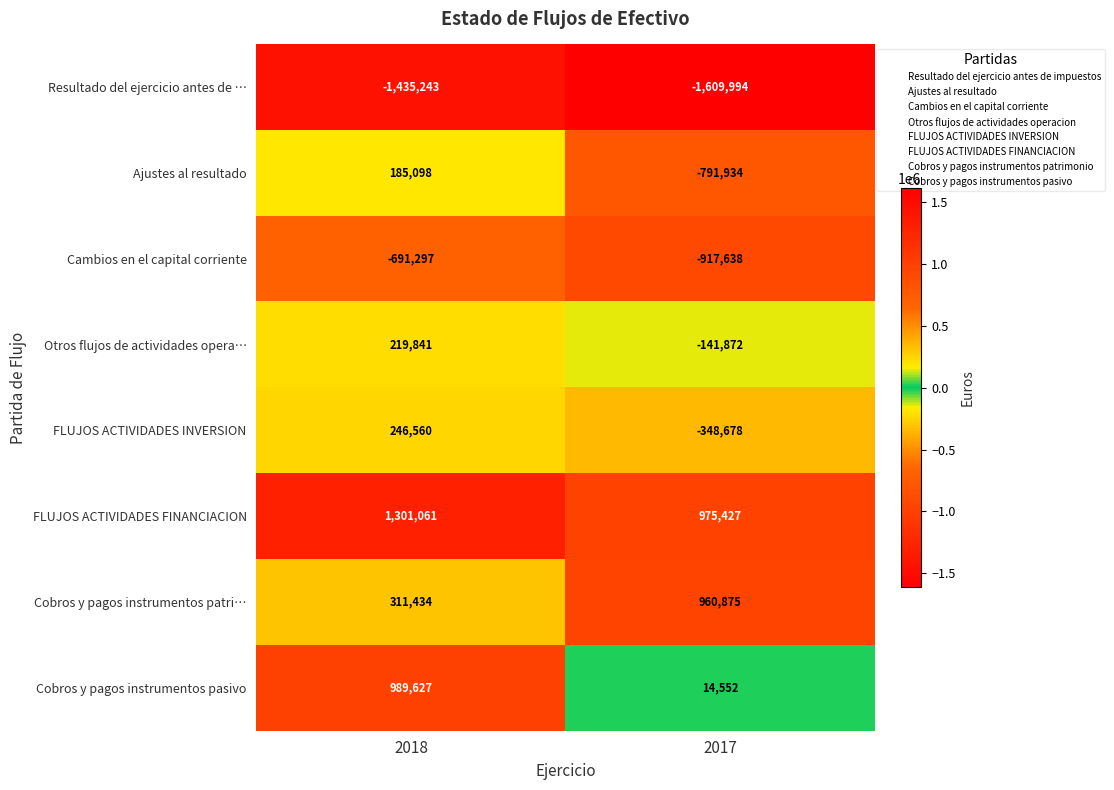

Read the FLUJOS ACTIVIDADES FINANCIACION value at 2017, to the nearest 50.

975450